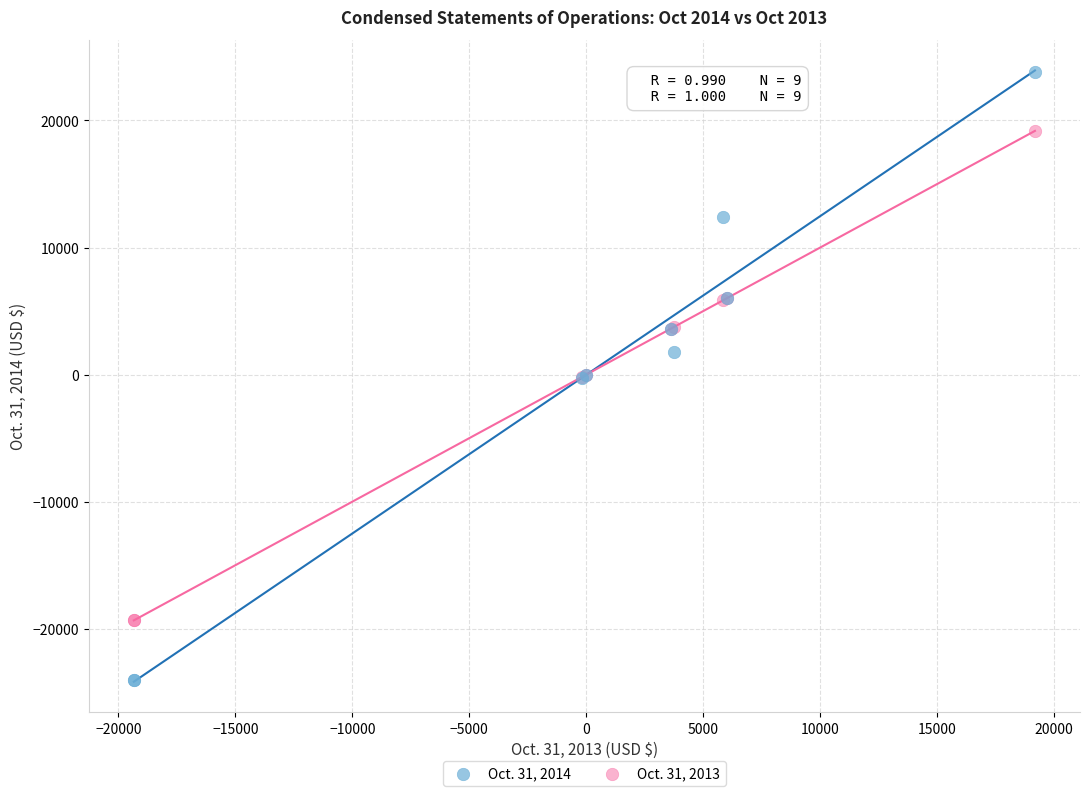

What are all the series names shown in the legend?

Oct. 31, 2014, Oct. 31, 2013